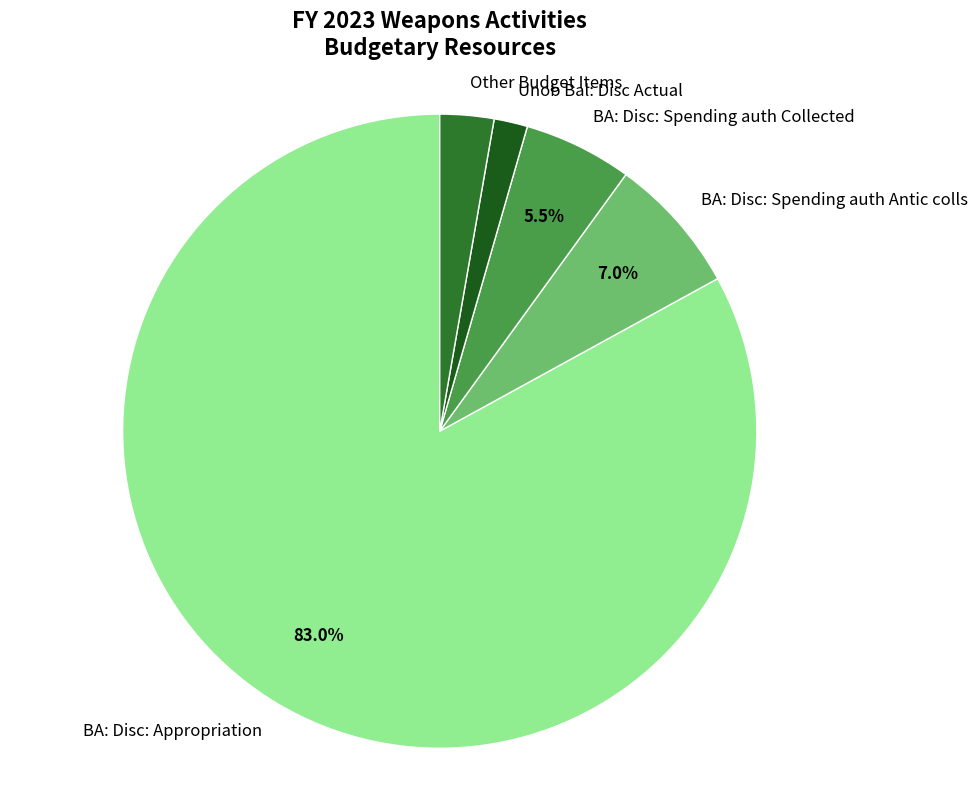

Which has a higher value, Unob Bal: Disc Actual or BA: Disc: Spending auth Collected?

BA: Disc: Spending auth Collected